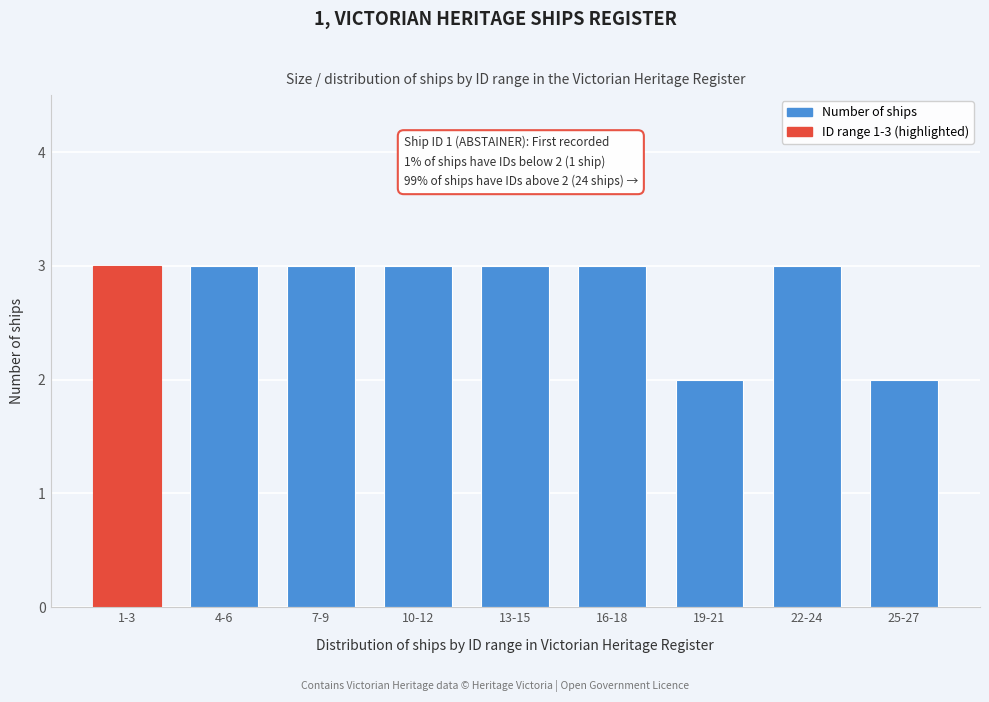

Reading right to left, transcribe all the data shown in this chart.

25-27=2	22-24=3	19-21=2	16-18=3	13-15=3	10-12=3	7-9=3	4-6=3	1-3=3